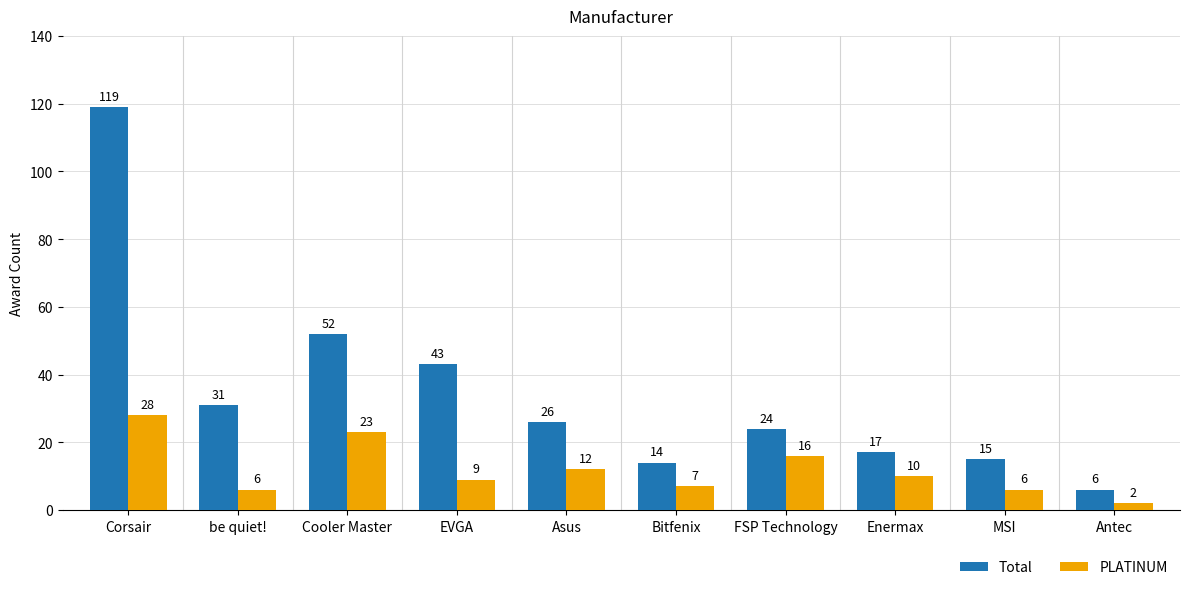

What is the value of the PLATINUM bar at the 10th from the left?

2